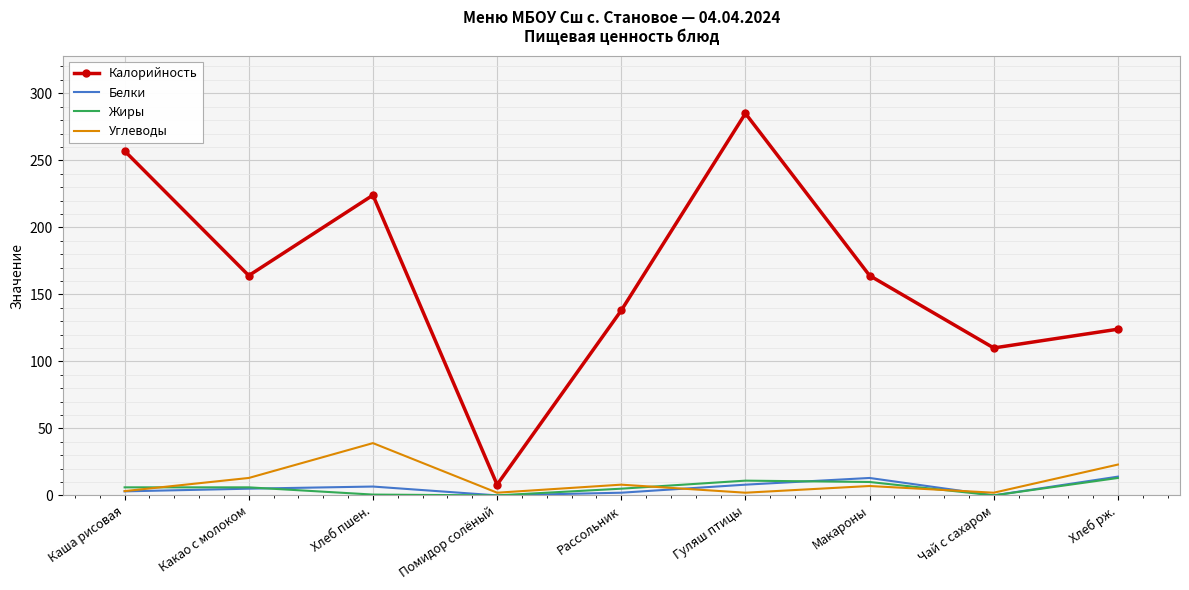

At which label does Калорийность reach its peak?

Гуляш птицы